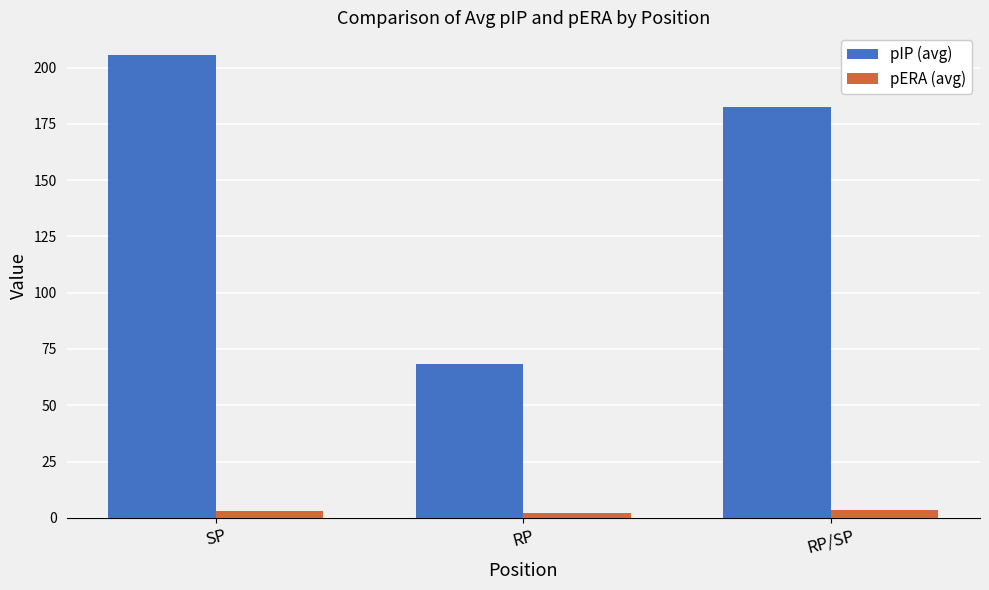

Between RP and RP/SP, which series saw the biggest shift?

pIP (avg)